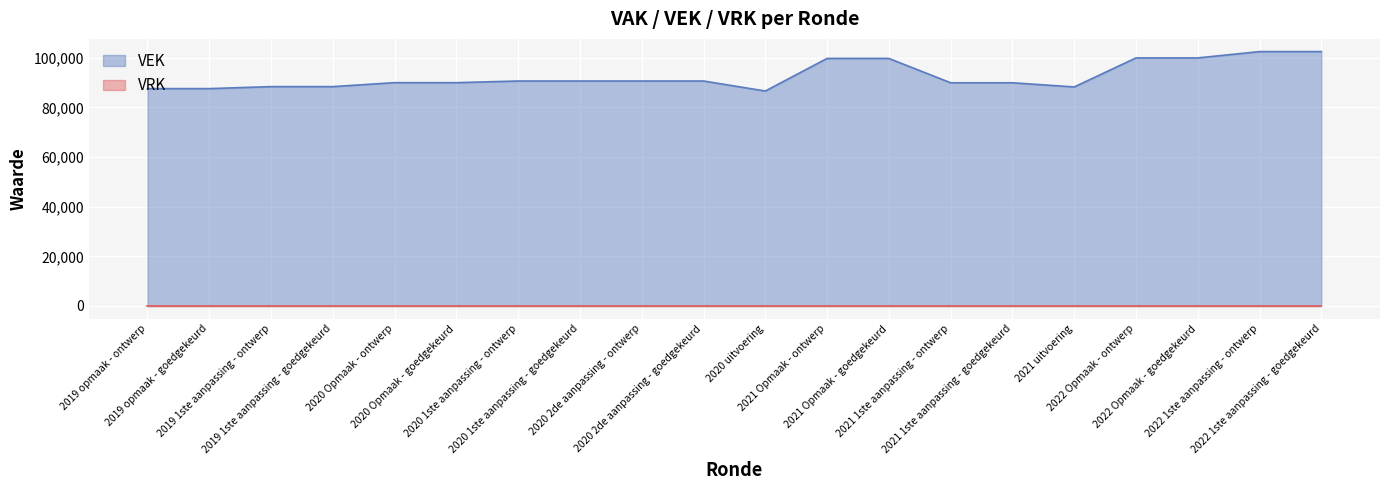

What is the maximum value shown in the chart?

102431